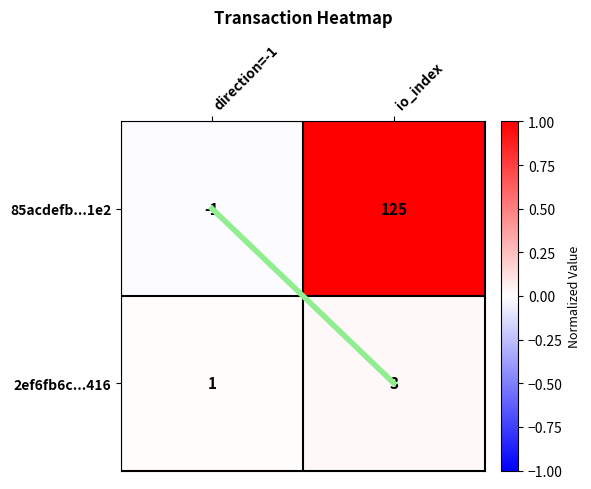

Between direction=-1 and io_index, which series saw the biggest shift?

85acdefb...1e2